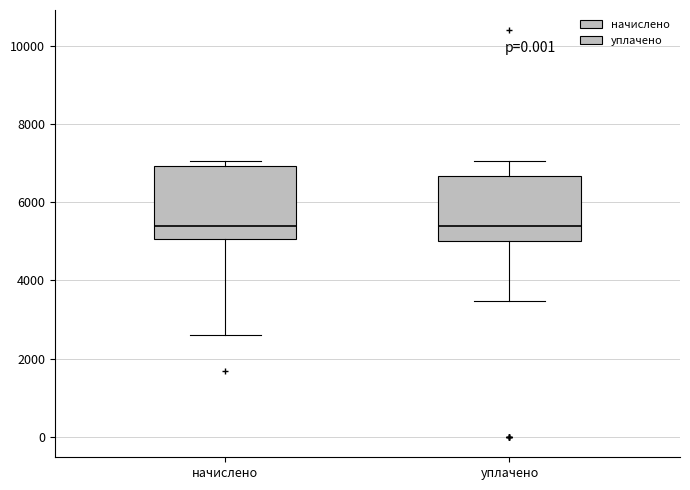

Reading left to right, transcribe this box plot: for each box, give where its median line is, the range the box spans, and where its two whiskers end, as read against the y-axis. The values are not printed on the chart, so give them approximately, as read against the axis.

начислено: median 5400, box 5000 to 7000, whiskers 2600 to 7000 (just above the box's upper edge)
уплачено: median 5400, box 5000 to 6600, whiskers 3400 to 7000